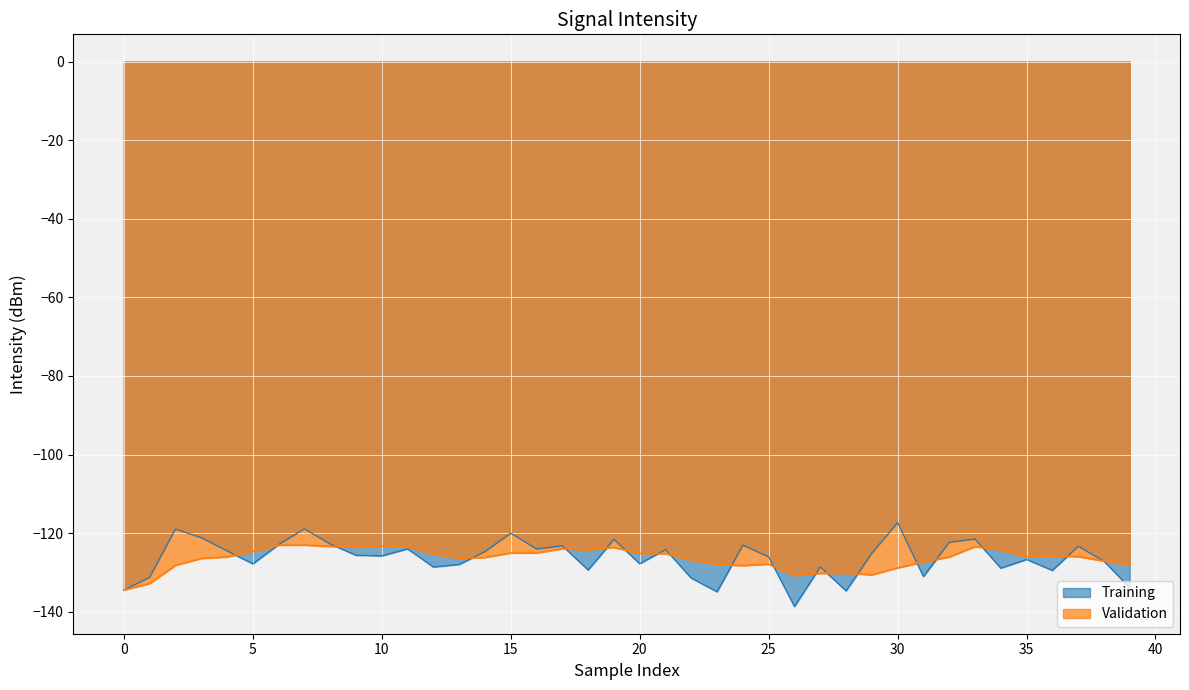

How many lines are shown in the chart?

2